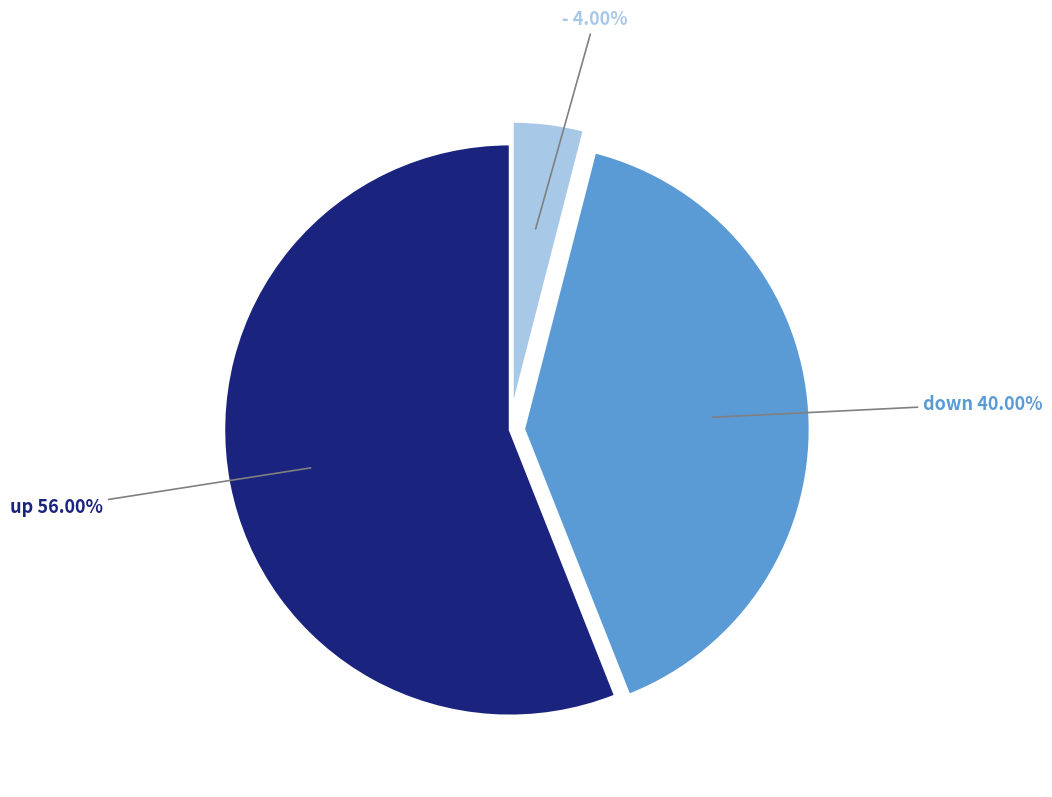

To the nearest percent, what is the difference between the largest and smallest slice percentages?

52%